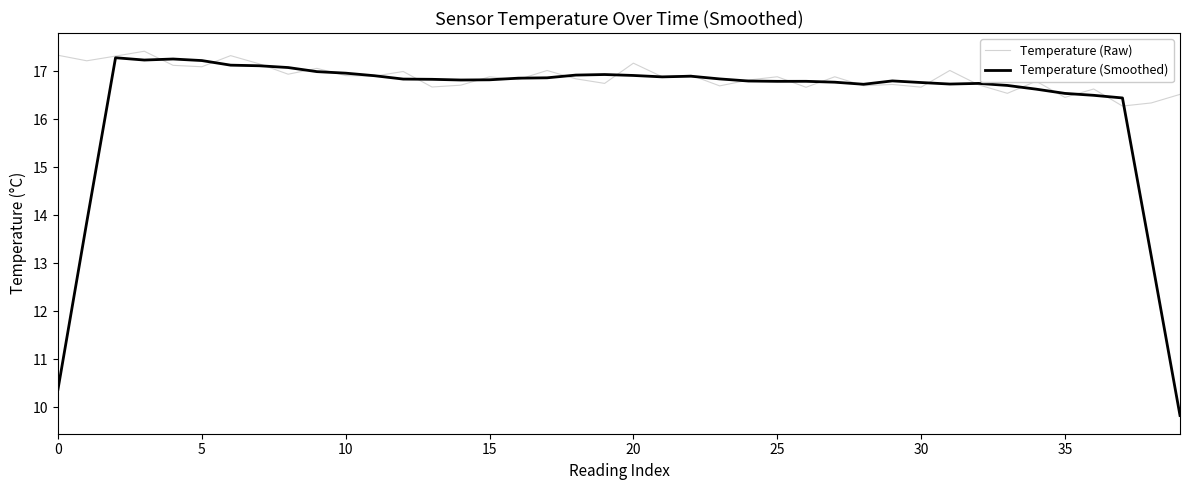

List the series in order of their overall mean, lowest first.

Temperature (Smoothed), Temperature (Raw)